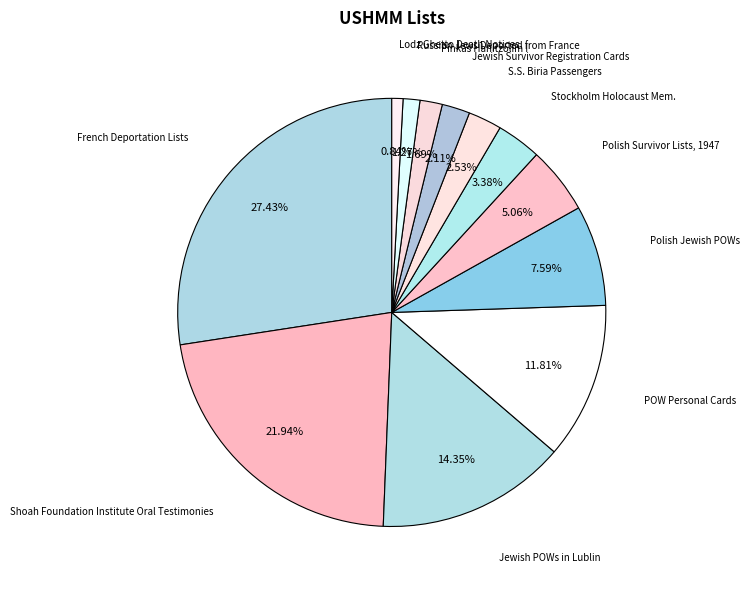

True or false: Lodz Ghetto Death Notices accounts for 1% of the total.

True